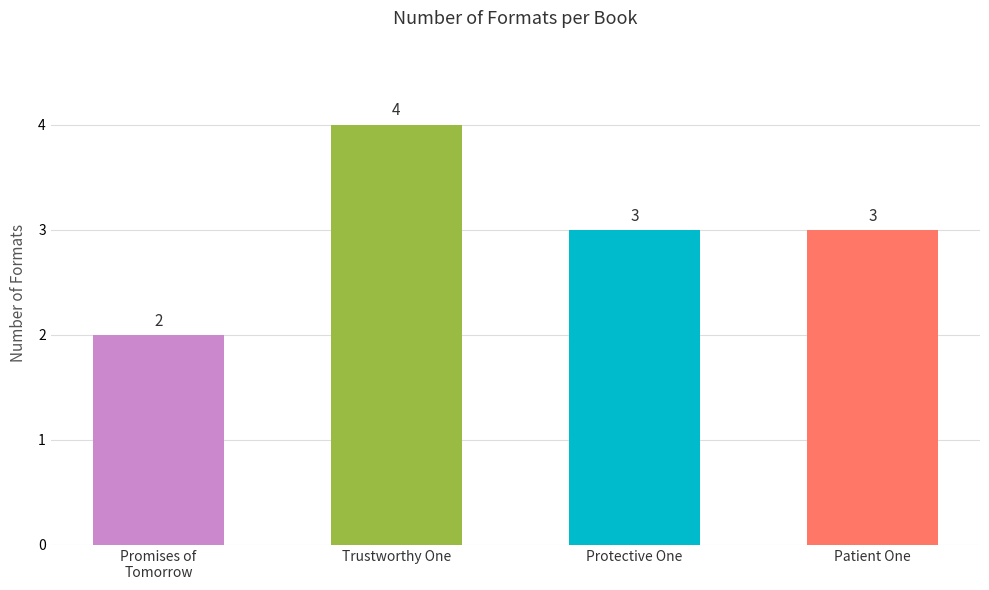

Which category has the highest value across all series?

Trustworthy One